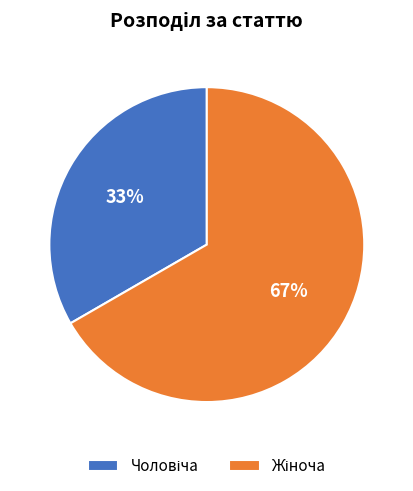

Is there any slice that represents more than half of the pie?

Yes